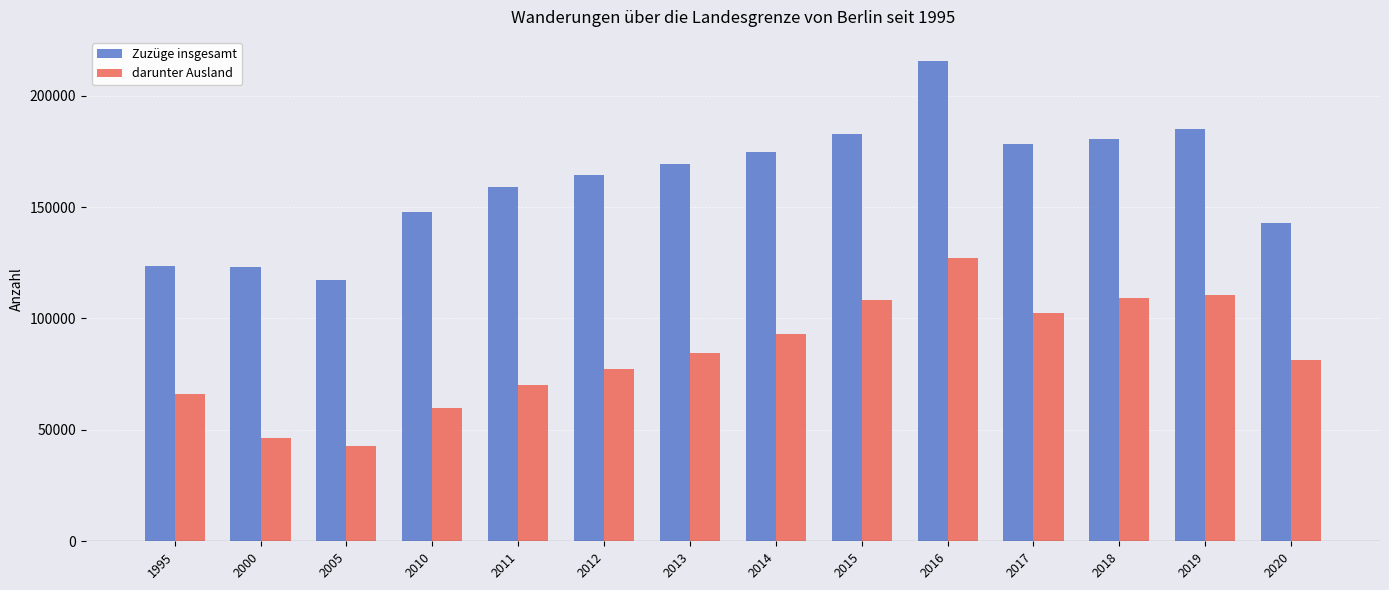

How many data points does each series have?

14